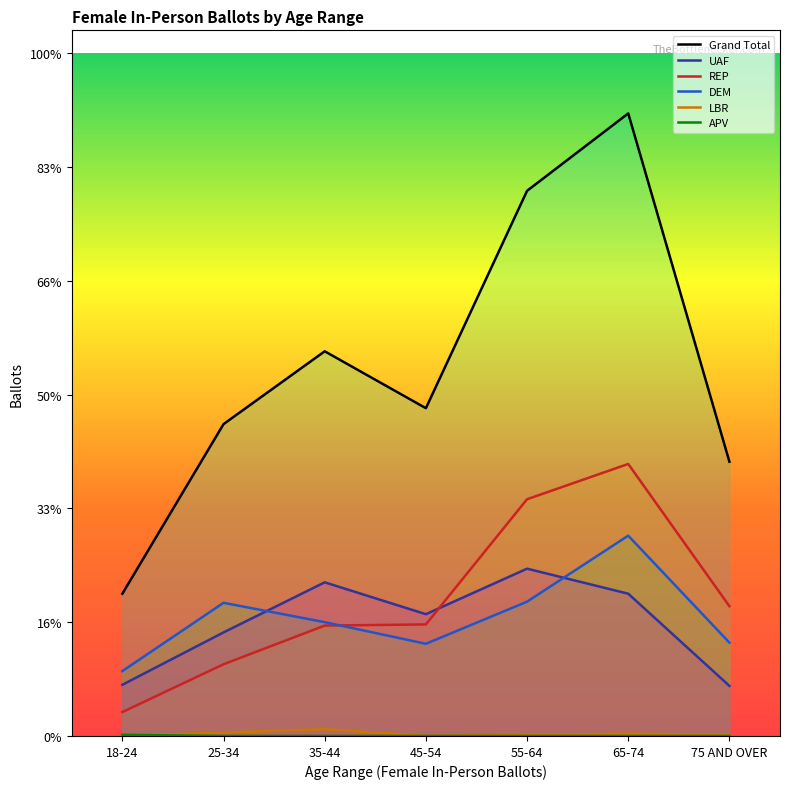

What is the greatest value displayed?

547